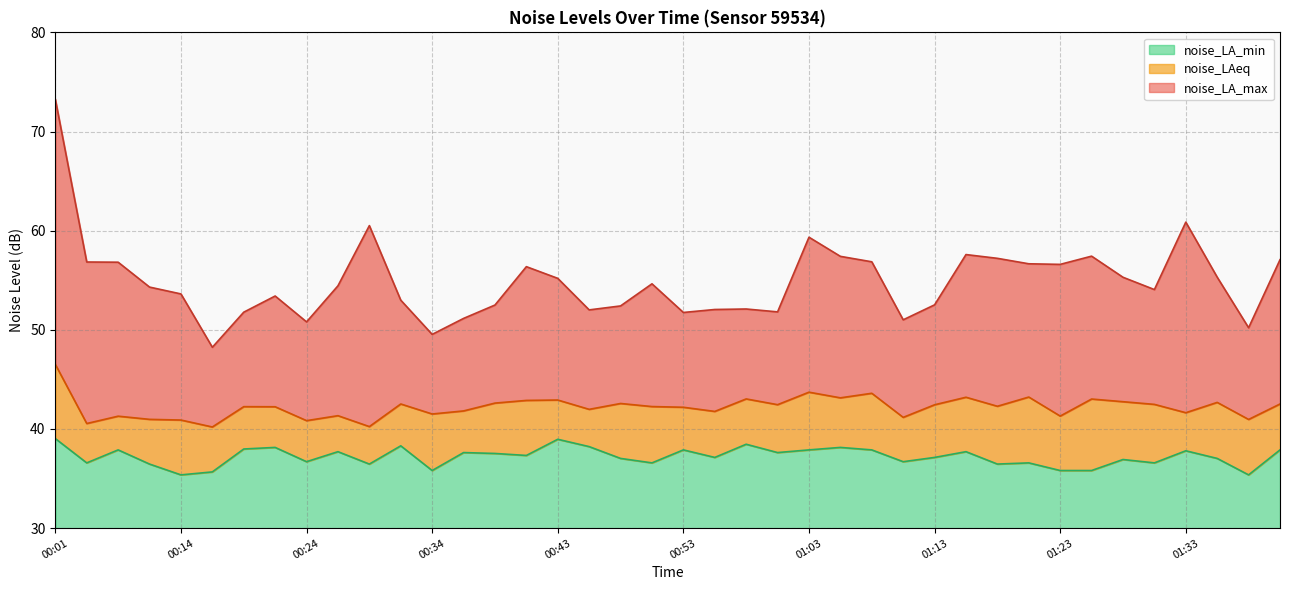

True or false: noise_LA_min has a value of 17.0 at 00:56.

False